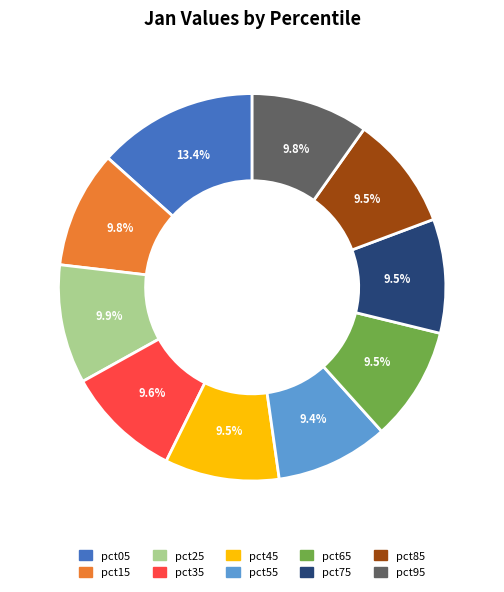

Do pct15 and pct85 together represent more than half of the pie?

No